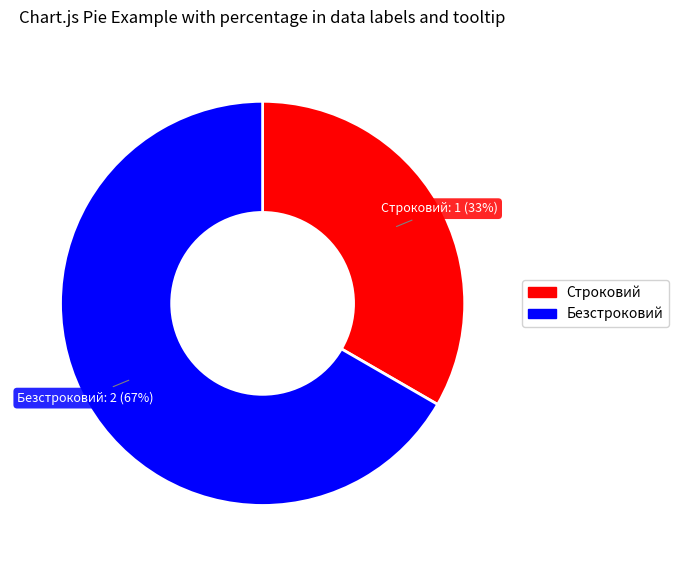

Count the number of slices in the pie.

2